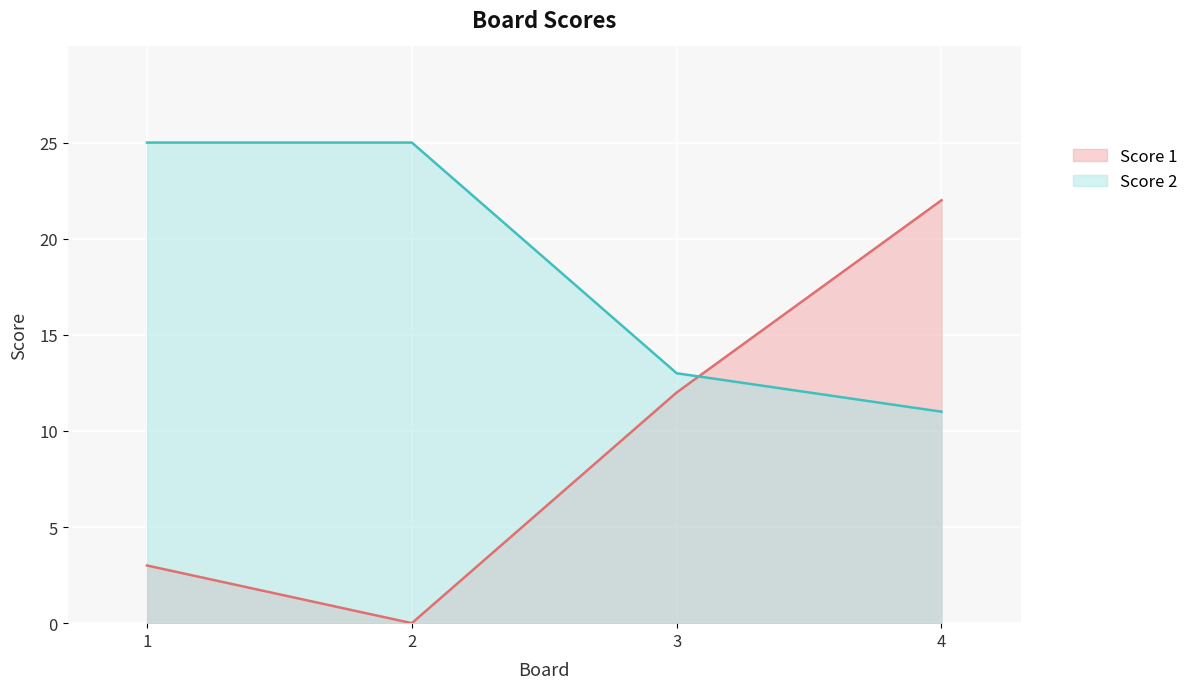

Reading right to left, list all the values displayed in this chart.

Score 1: 4=22	3=12	2=0	1=3
Score 2: 4=11	3=13	2=25	1=25